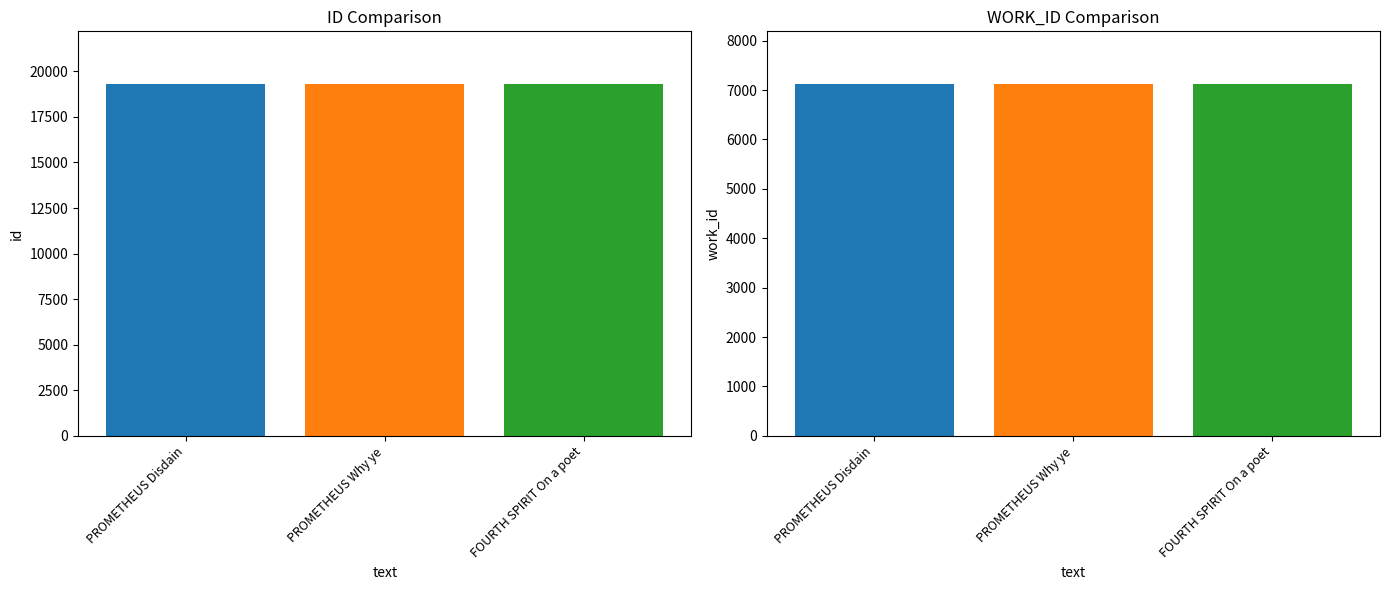

What is the sum of all id values?

57876